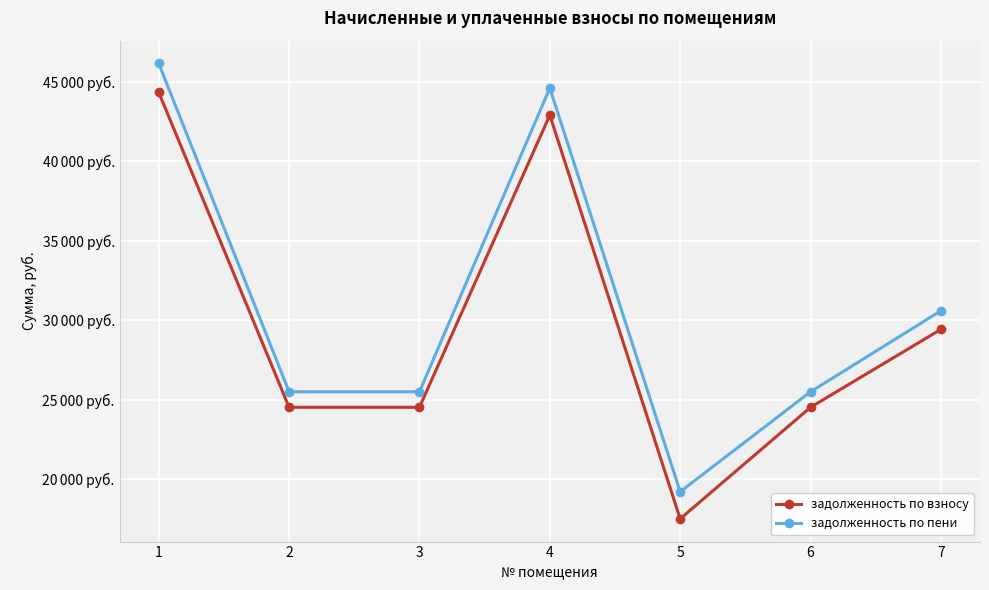

Which category has the lowest value across all series?

5